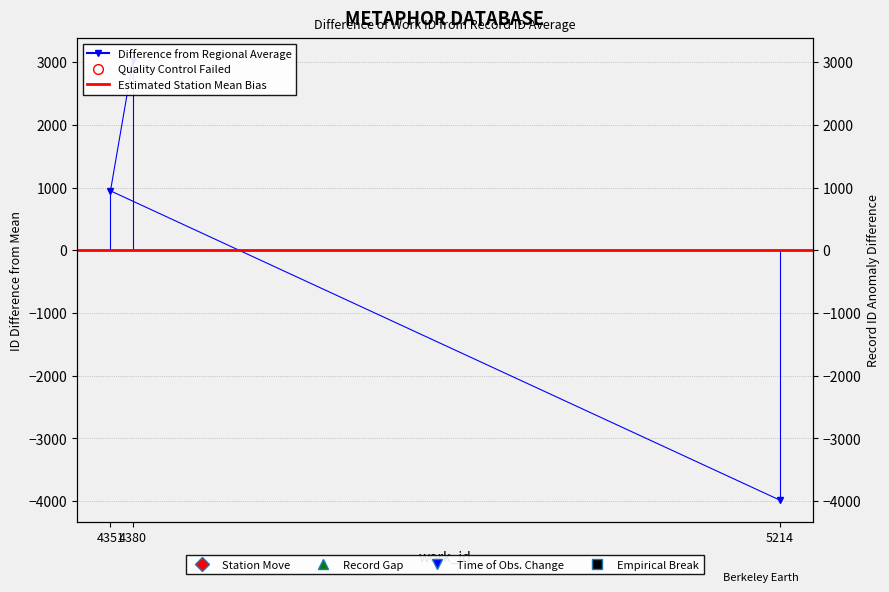

What is the change in value from 5214 to 4380?

+7015.0